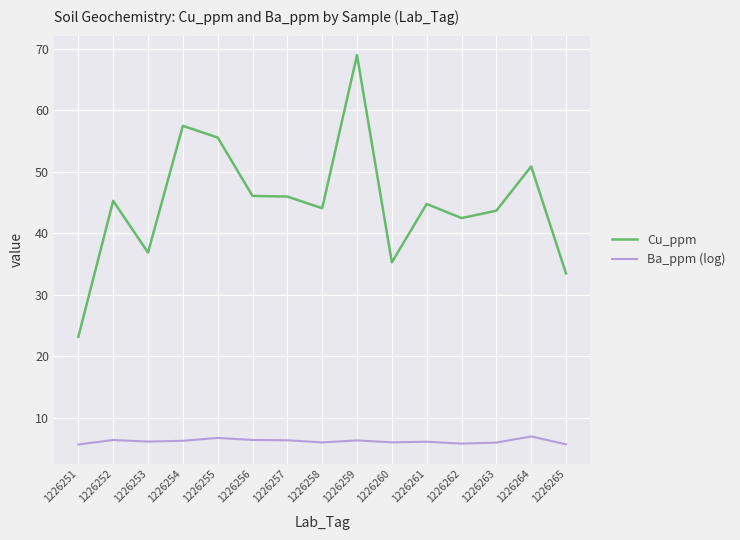

What is the difference between the maximum and minimum values in the Cu_ppm series?

45.8